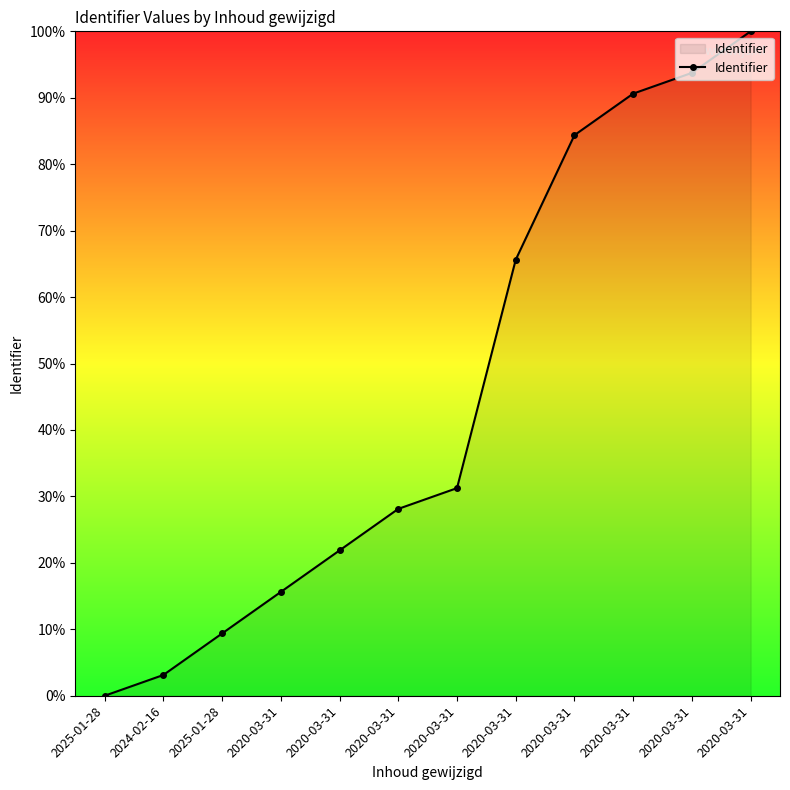

What is the label of the 10th point from the right?

2025-01-28